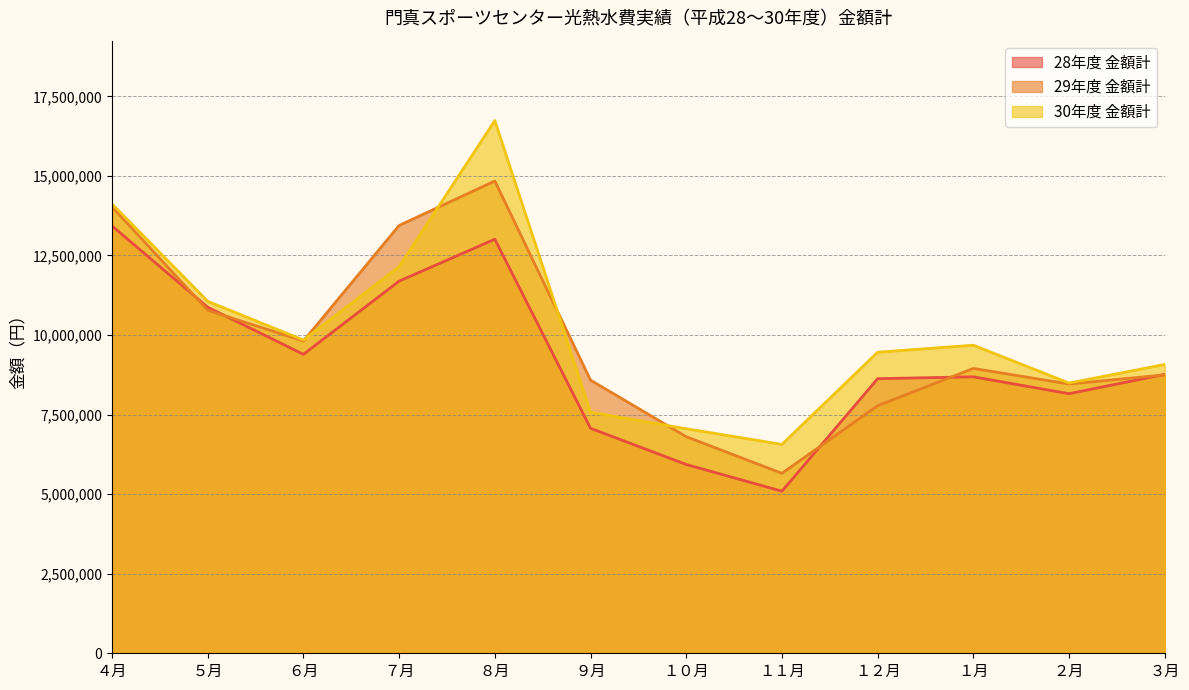

What is the value of the 28年度 金額計 point at the 6th from the left?

7069675